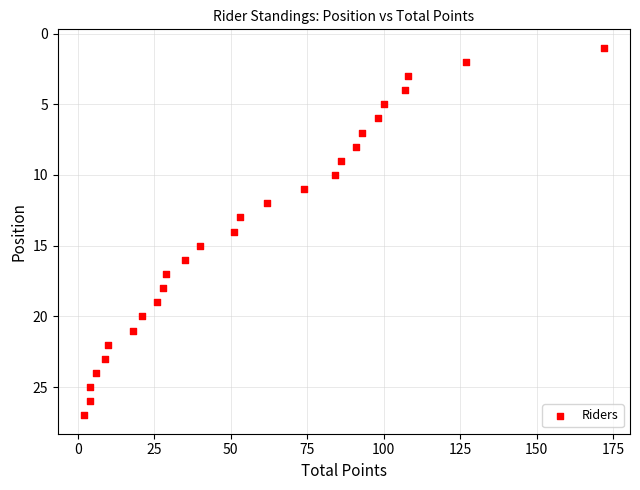

What is the range of Y values (max minus min)?

26